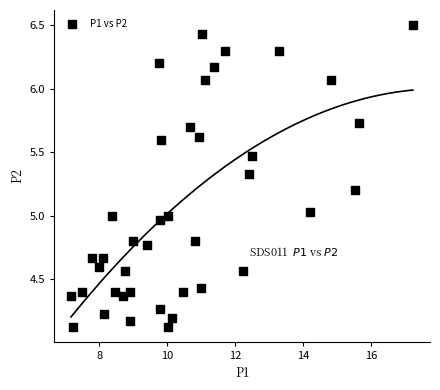

What is the range of Y values (max minus min)?

2.4